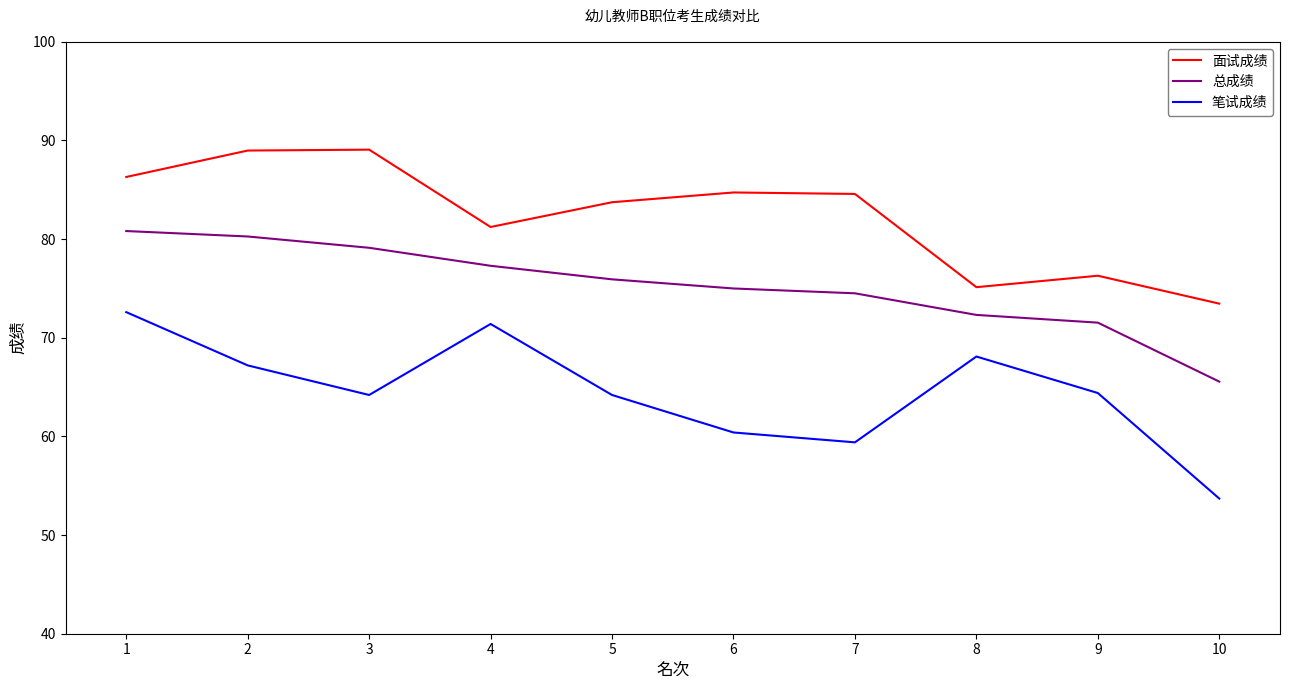

What is the spread (max minus min) of values at 1?

13.7